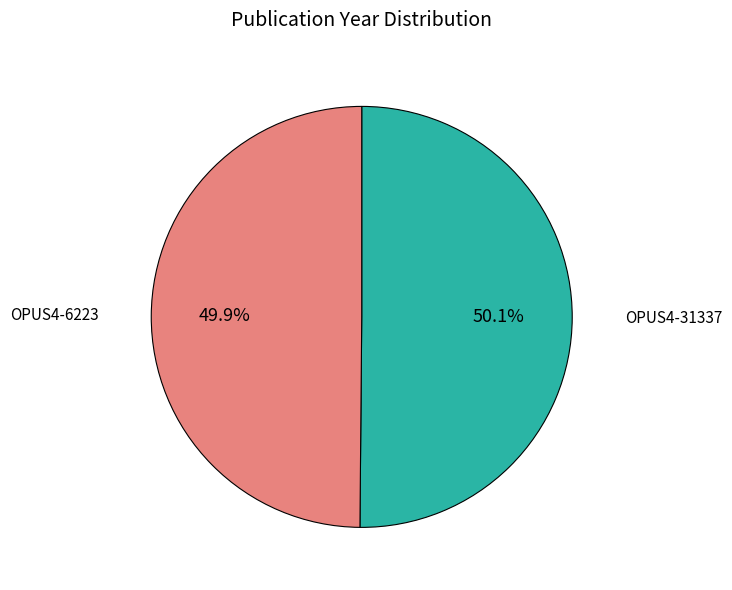

To the nearest percent, what portion does OPUS4-6223 represent?

50%